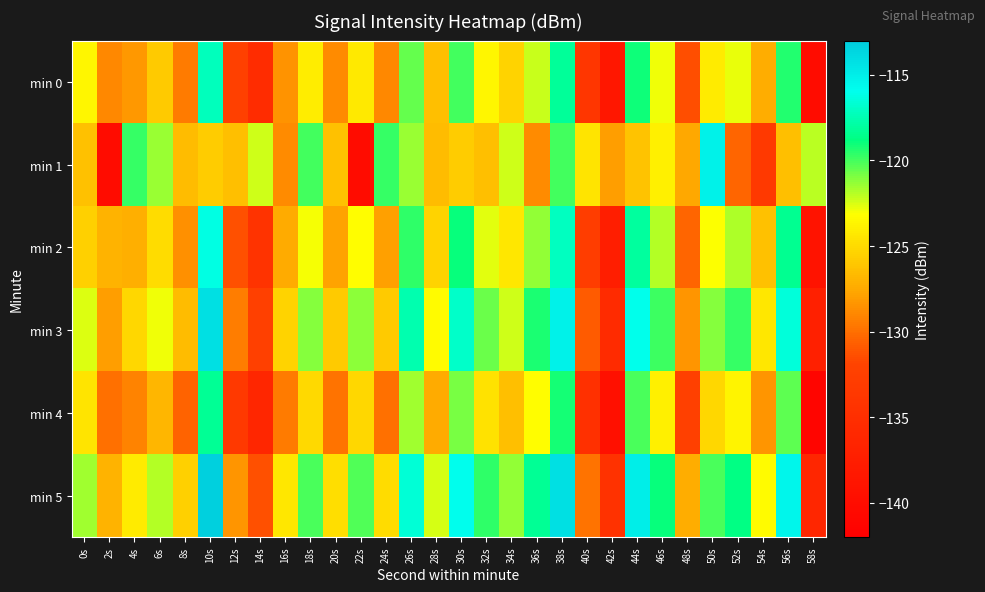

Reading left to right, list all the values displayed in this chart.

min 0: 0s=-123.5	2s=-129.0	4s=-128.2	6s=-125.9	8s=-129.5	10s=-117.2	12s=-132.3	14s=-135.3	16s=-128.4	18s=-124.1	20s=-128.8	22s=-124.2	24s=-128.9	26s=-120.6	28s=-126.4	30s=-119.9	32s=-123.6	34s=-125.4	36s=-122.3	38s=-118.2	40s=-133.8	42s=-138.5	44s=-119.0	46s=-122.9	48s=-131.4	50s=-124.1	52s=-122.7	54s=-127.4	56s=-119.4	58s=-140.1
min 1: 0s=-126.3	2s=-140.0	4s=-119.7	6s=-121.5	8s=-126.5	10s=-125.8	12s=-126.4	14s=-122.3	16s=-128.8	18s=-119.9	20s=-126.3	22s=-140.0	24s=-119.7	26s=-121.5	28s=-126.5	30s=-125.8	32s=-126.4	34s=-122.3	36s=-128.8	38s=-119.9	40s=-124.5	42s=-128.0	44s=-126.2	46s=-123.9	48s=-127.5	50s=-115.2	52s=-130.3	54s=-133.3	56s=-126.4	58s=-122.1
min 2: 0s=-125.5	2s=-127.0	4s=-127.2	6s=-124.9	8s=-128.5	10s=-116.2	12s=-131.3	14s=-134.3	16s=-127.4	18s=-123.1	20s=-127.8	22s=-123.2	24s=-127.9	26s=-119.6	28s=-125.4	30s=-118.9	32s=-122.6	34s=-124.4	36s=-121.3	38s=-117.2	40s=-132.8	42s=-137.5	44s=-118.0	46s=-121.9	48s=-130.4	50s=-123.1	52s=-121.7	54s=-126.4	56s=-118.4	58s=-139.1
min 3: 0s=-122.5	2s=-128.0	4s=-125.2	6s=-122.9	8s=-126.5	10s=-114.2	12s=-129.3	14s=-132.3	16s=-125.4	18s=-121.1	20s=-125.8	22s=-121.2	24s=-125.9	26s=-117.6	28s=-123.4	30s=-116.9	32s=-120.6	34s=-122.4	36s=-119.3	38s=-115.2	40s=-130.8	42s=-135.5	44s=-116.0	46s=-119.9	48s=-128.4	50s=-121.1	52s=-119.7	54s=-124.4	56s=-116.4	58s=-137.1
min 4: 0s=-124.5	2s=-130.0	4s=-129.2	6s=-126.9	8s=-130.5	10s=-118.2	12s=-133.3	14s=-136.3	16s=-129.4	18s=-125.1	20s=-129.8	22s=-125.2	24s=-129.9	26s=-121.6	28s=-127.4	30s=-120.9	32s=-124.6	34s=-126.4	36s=-123.3	38s=-119.2	40s=-134.8	42s=-139.5	44s=-120.0	46s=-123.9	48s=-132.4	50s=-125.1	52s=-123.7	54s=-128.4	56s=-120.4	58s=-141.1
min 5: 0s=-121.5	2s=-127.0	4s=-124.2	6s=-121.9	8s=-125.5	10s=-113.2	12s=-128.3	14s=-131.3	16s=-124.4	18s=-120.1	20s=-124.8	22s=-120.2	24s=-124.9	26s=-116.6	28s=-122.4	30s=-115.9	32s=-119.6	34s=-121.4	36s=-118.3	38s=-114.2	40s=-129.8	42s=-134.5	44s=-115.0	46s=-118.9	48s=-127.4	50s=-120.1	52s=-118.7	54s=-123.4	56s=-115.4	58s=-136.1